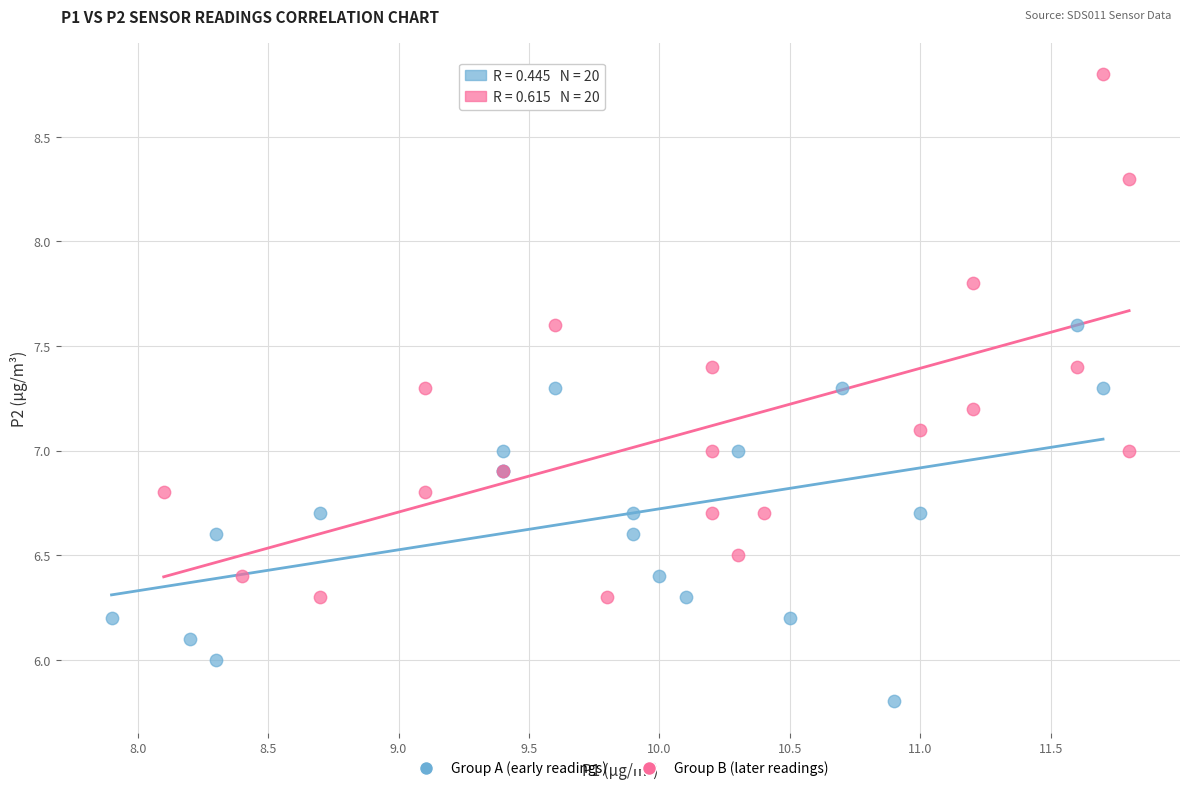

Which series contains the highest Y value?

Group B (later readings)